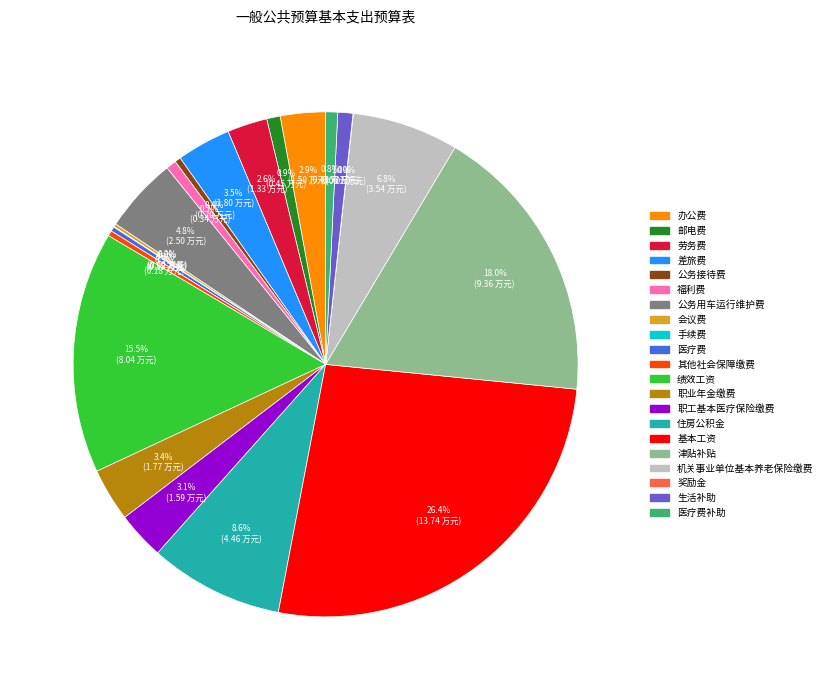

Is there any slice that represents more than half of the pie?

No